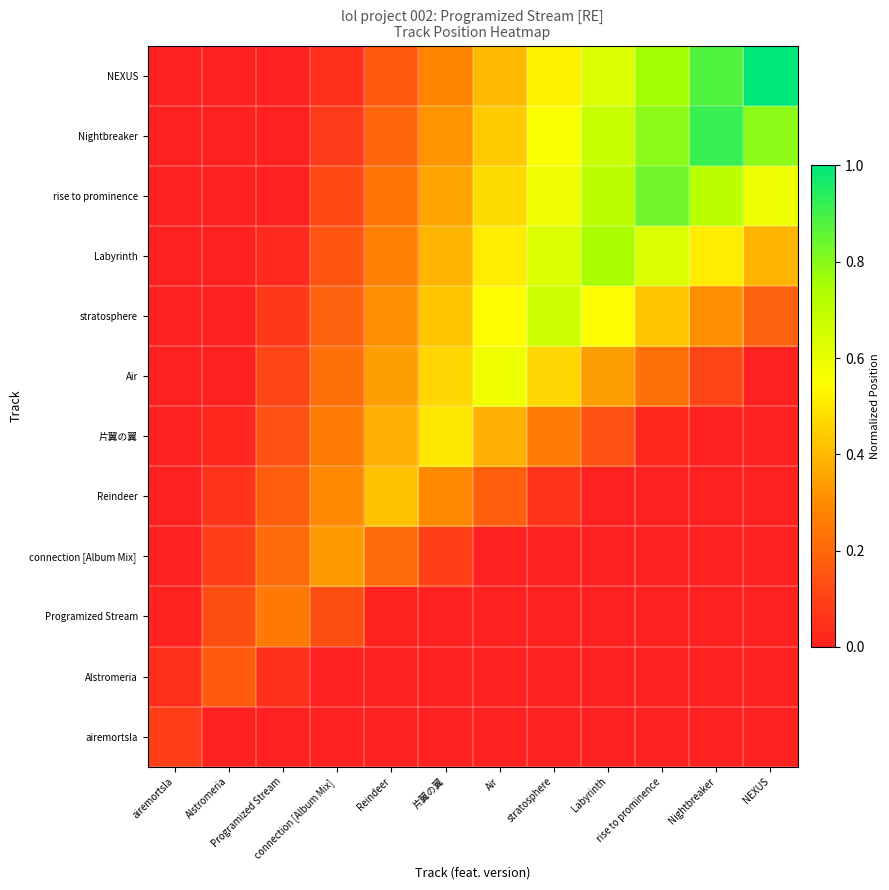

What is the spread (max minus min) of values at connection [Album Mix] ?

0.3